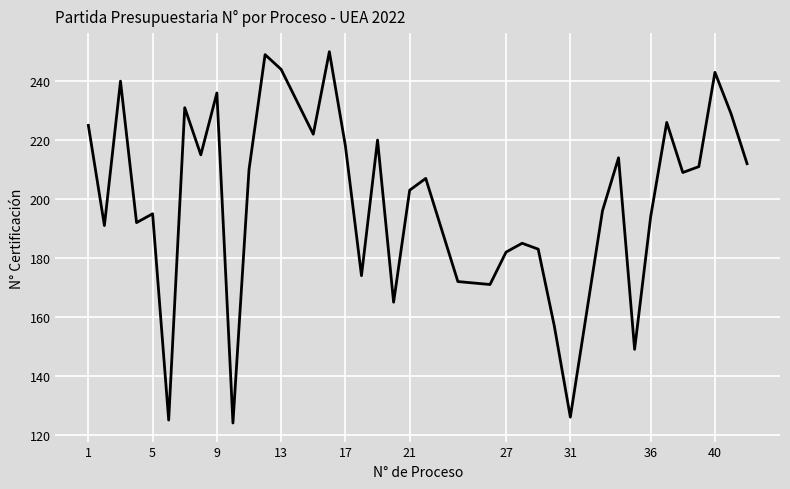

What is the maximum value shown in the chart?

250